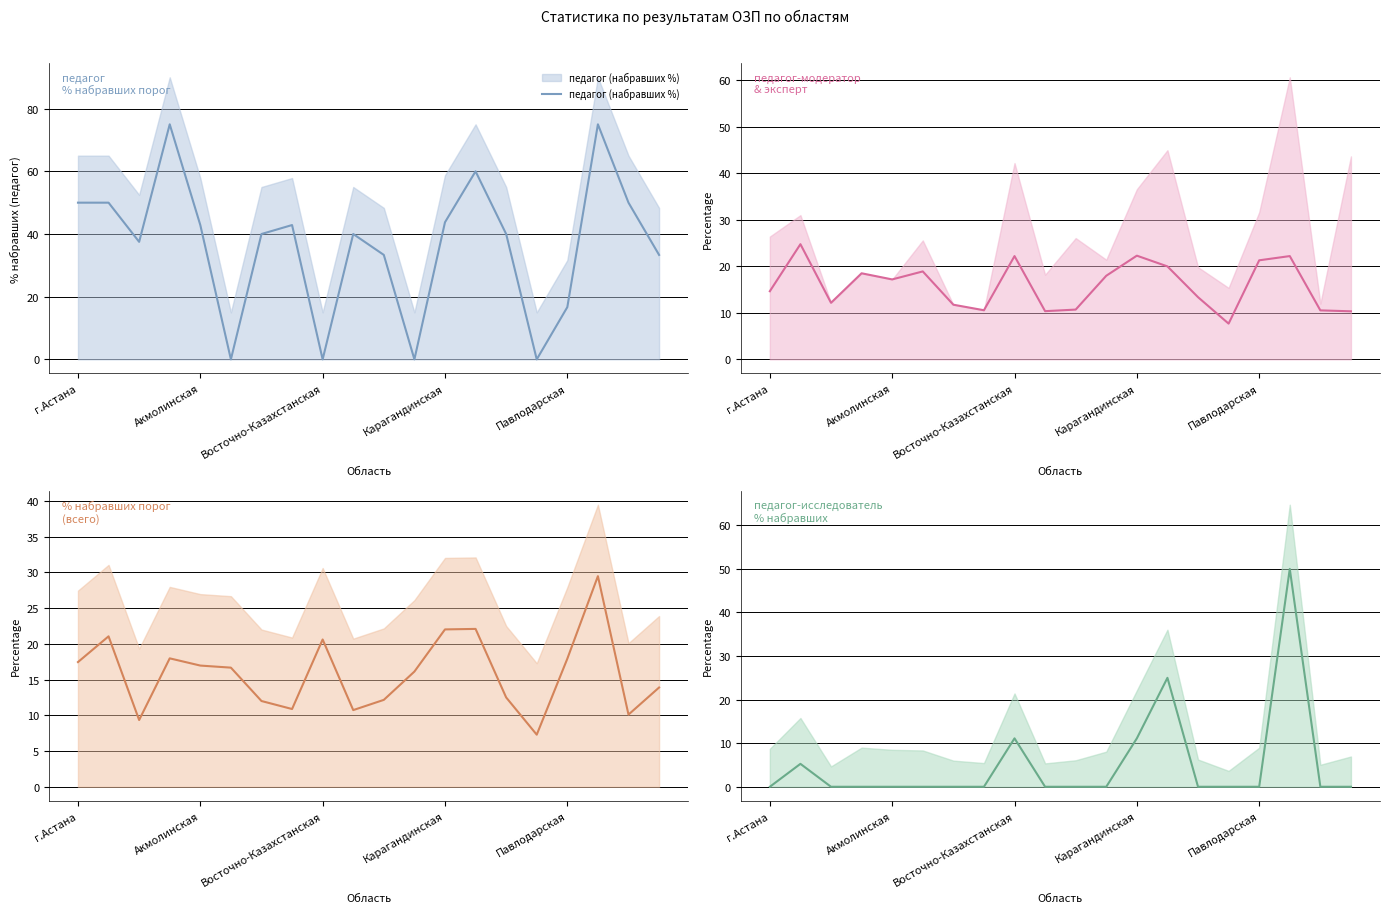

What is the maximum value for % набравших порог (всего)?

29.5